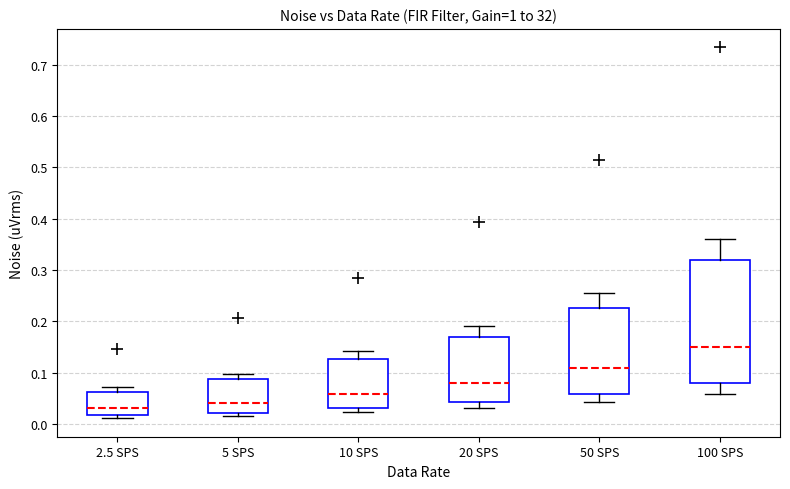

Where is the lower edge of the box for 20 SPS on the y-axis? The values are not printed on the chart, so give them approximately, as read against the axis.

0.04